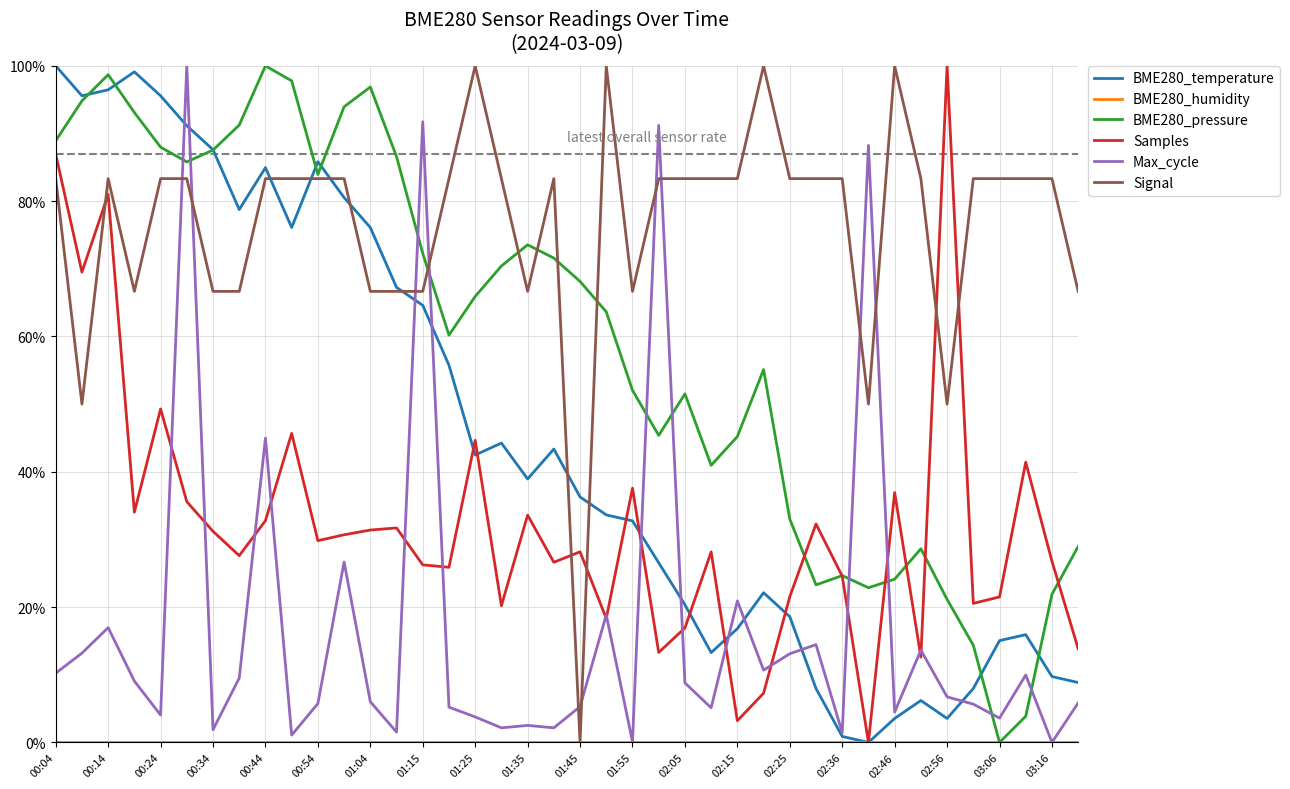

True or false: BME280_pressure and Max_cycle intersect in this chart.

True